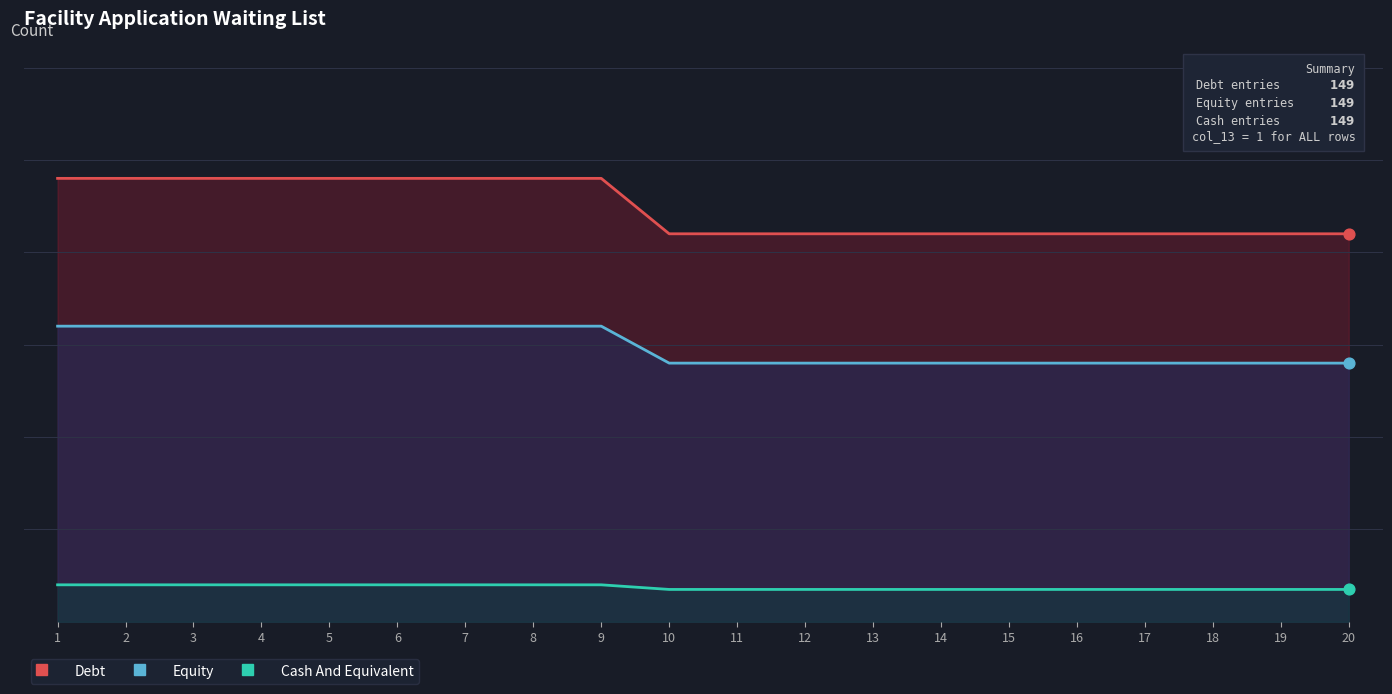

What is the total value across all series at 17?

73.5